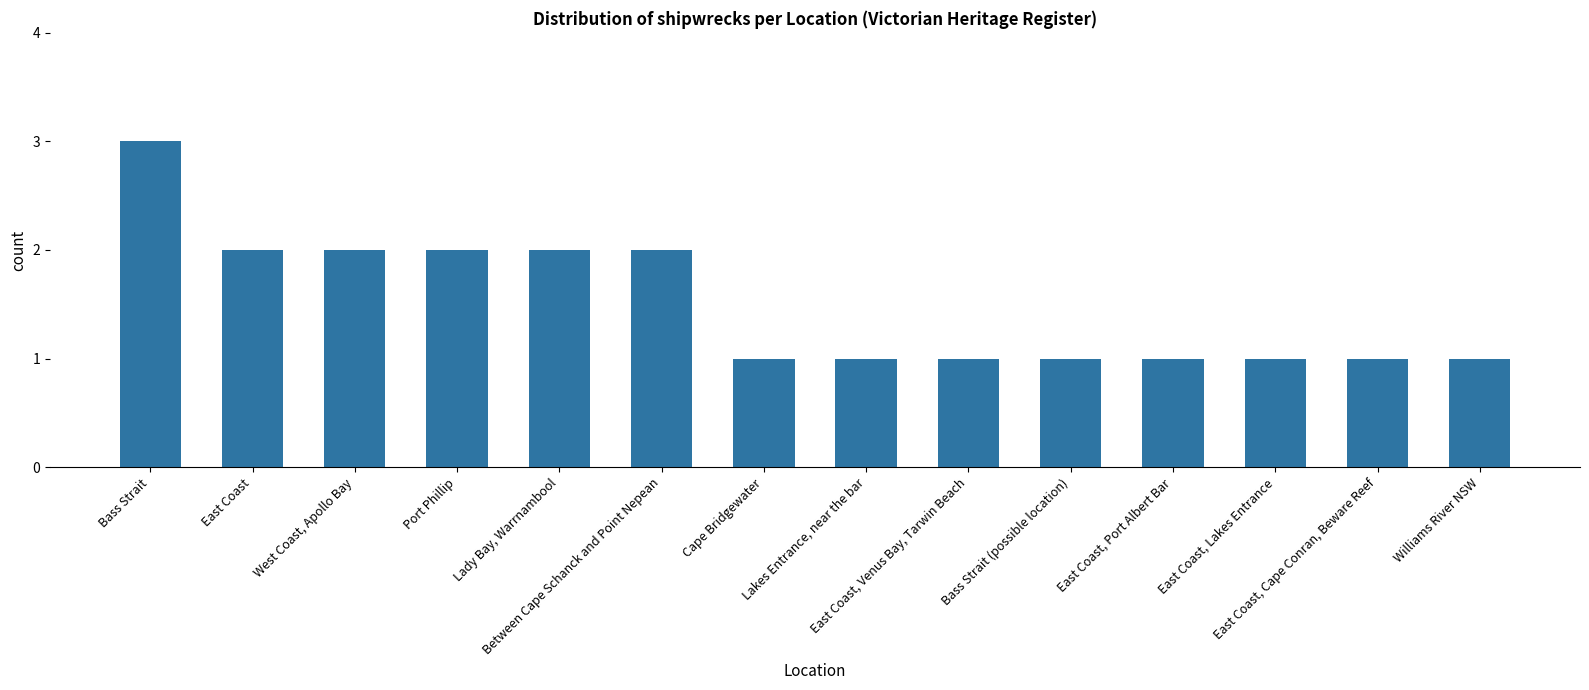

How many categories are shown in the chart?

14